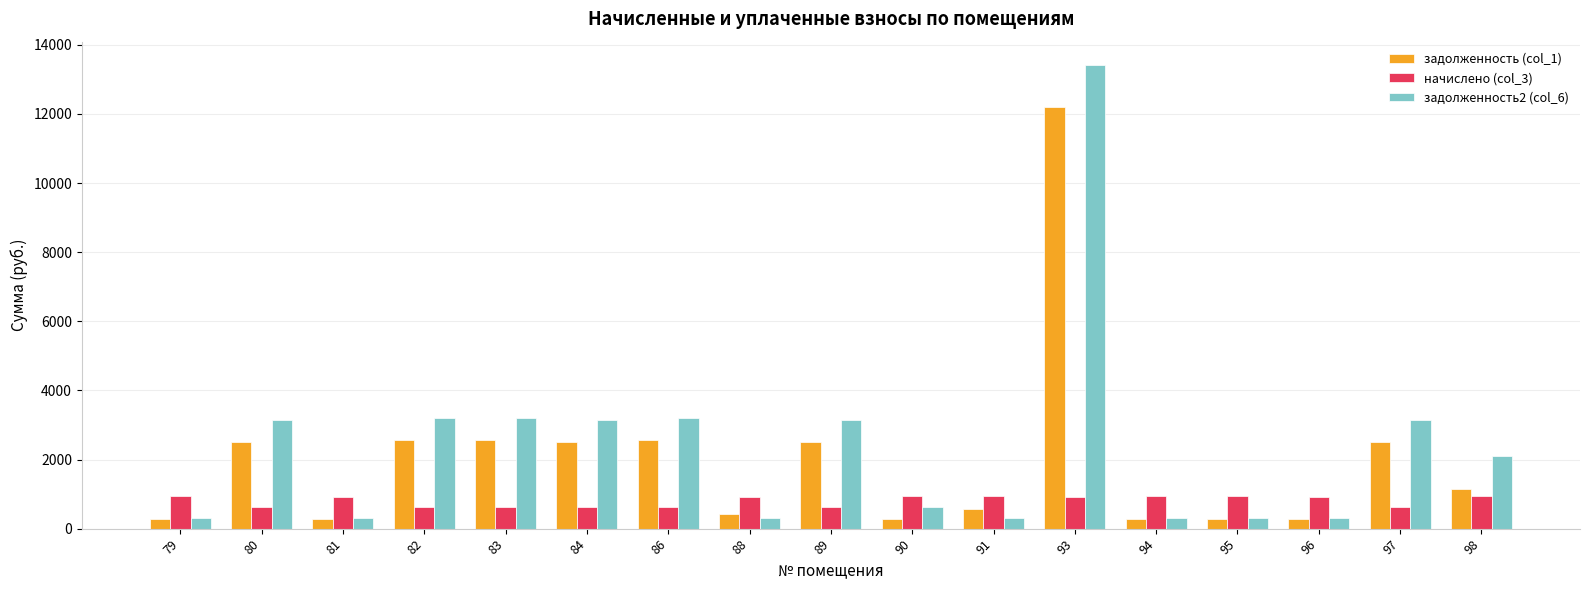

What is the minimum value shown in the chart?

279.9